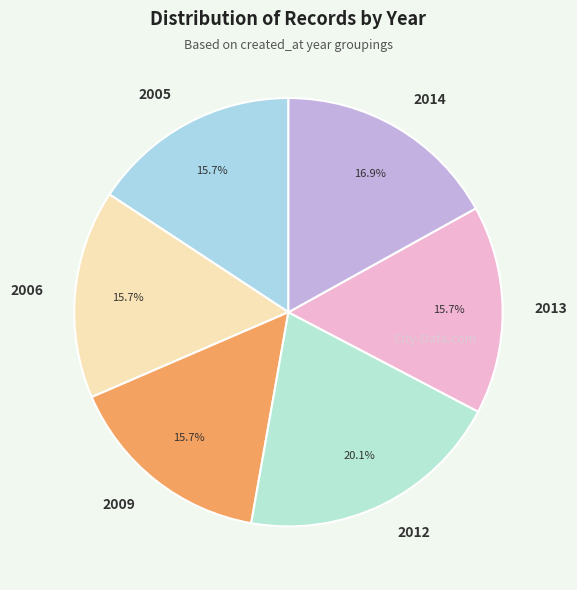

To the nearest percent, what portion does 2014 represent?

17%